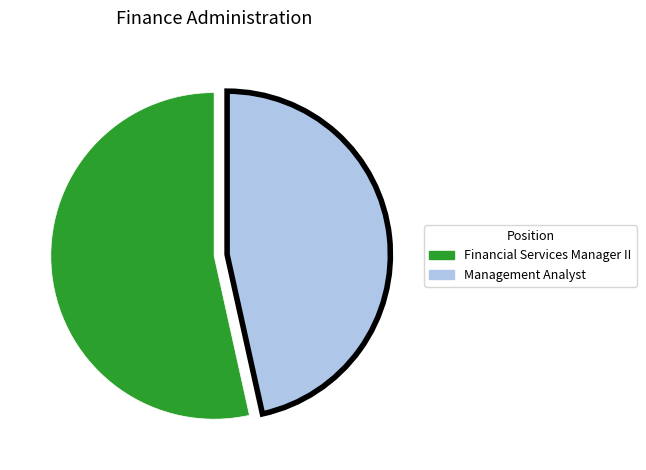

Rank the categories by value from highest to lowest.

Financial Services Manager II, Management Analyst